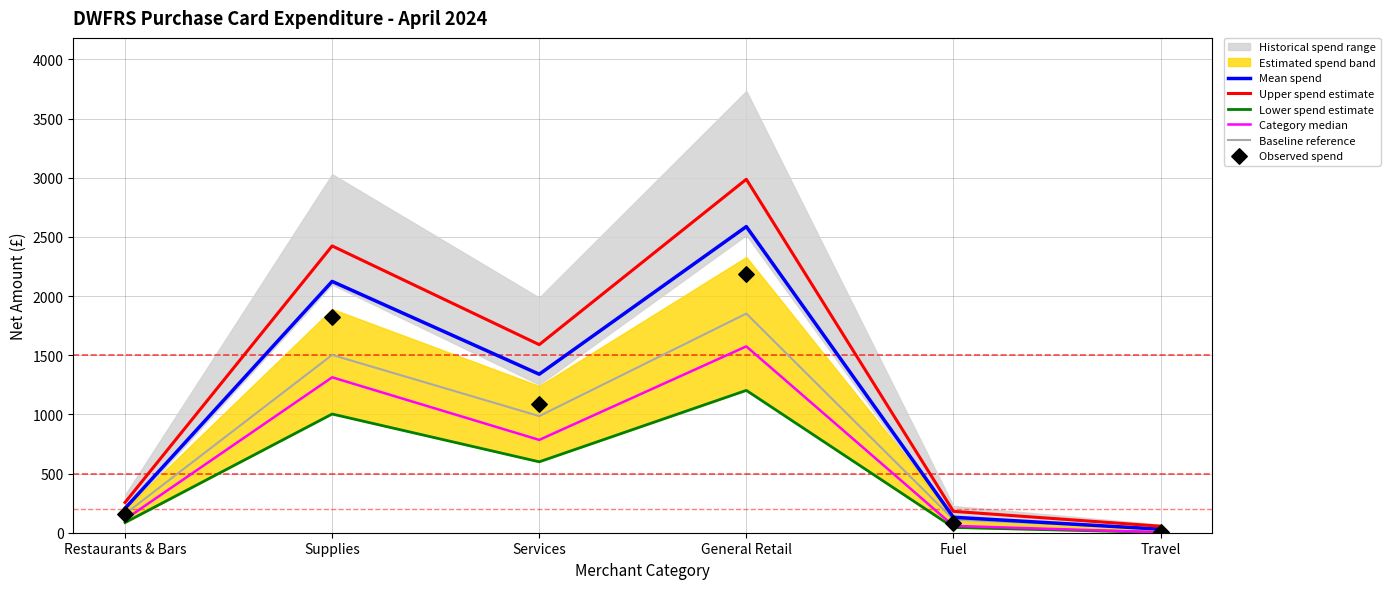

Which series has the largest total across all categories?

Upper spend estimate